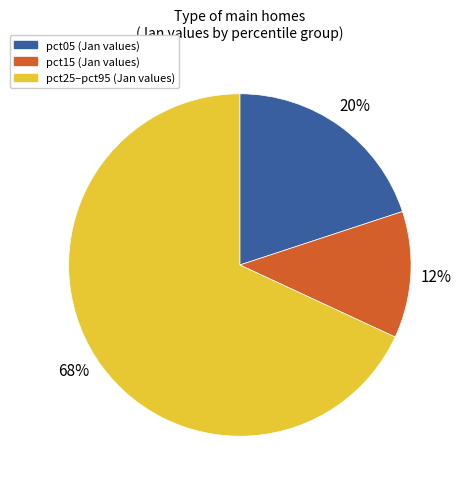

To the nearest percent, what is the difference between the largest and smallest slice percentages?

56%